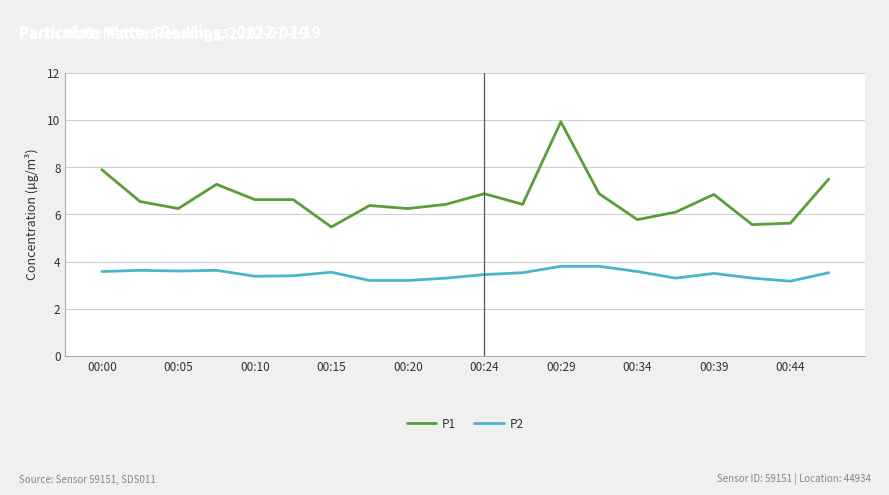

What is the sum of all P1 values?

133.3